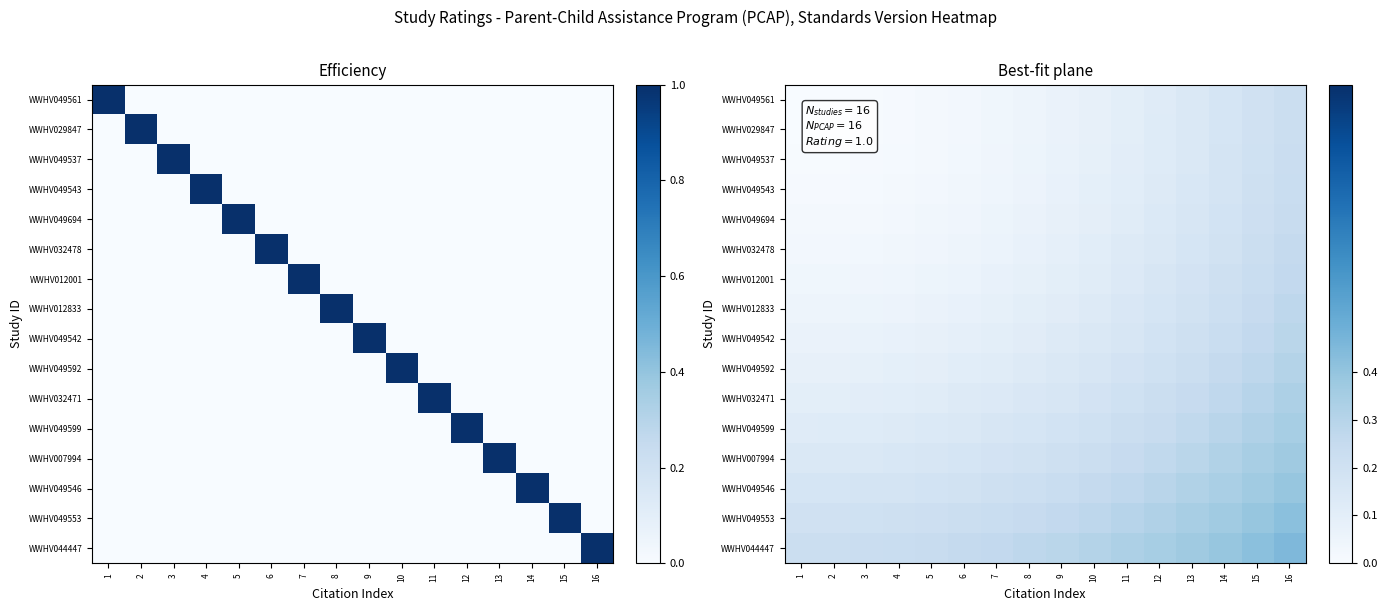

At which label is WWHV007994 closest to 0?

1